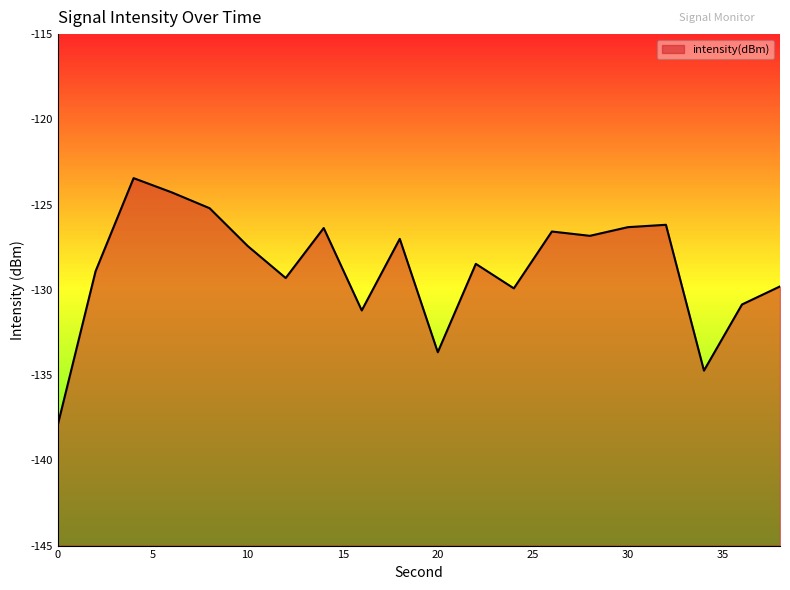

How many lines are shown in the chart?

1